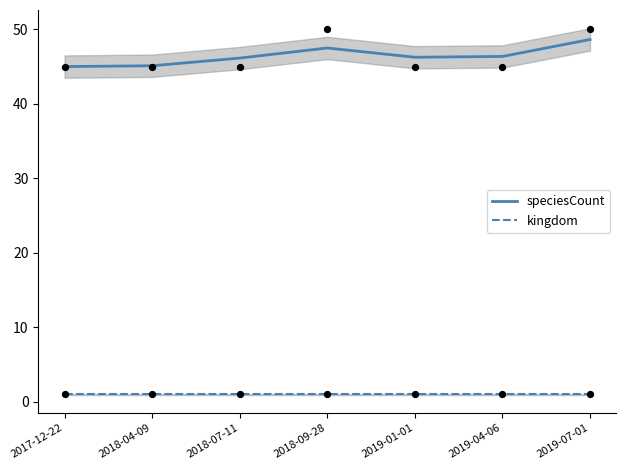

At which category is the sum across all series the highest?

2019-07-01